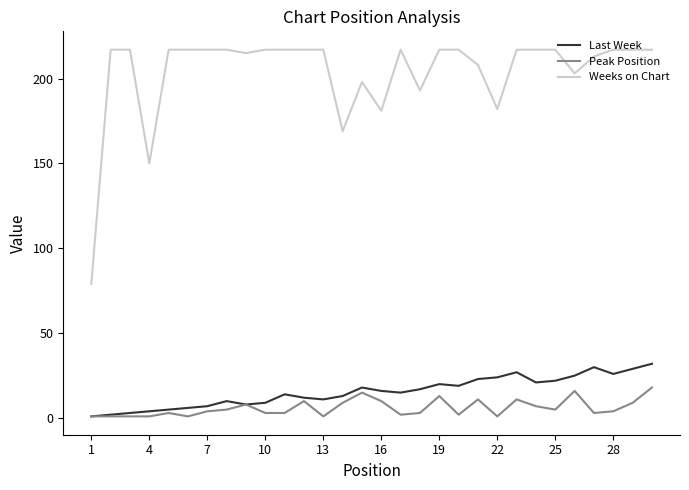

True or false: Weeks on Chart and Last Week intersect in this chart.

False